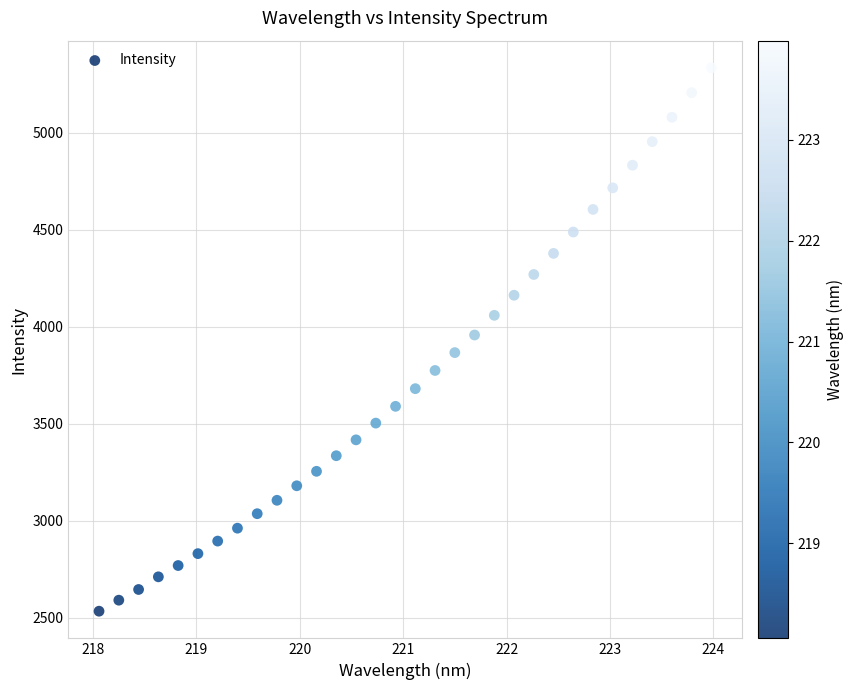

What is the range of X values (max minus min)?

5.9